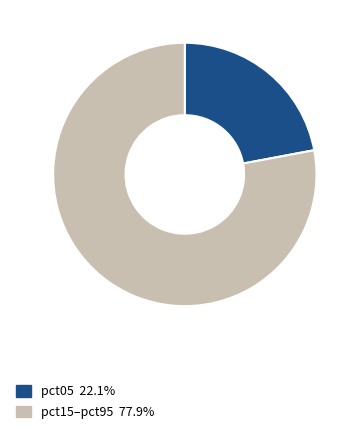

Does any single category account for the majority?

Yes